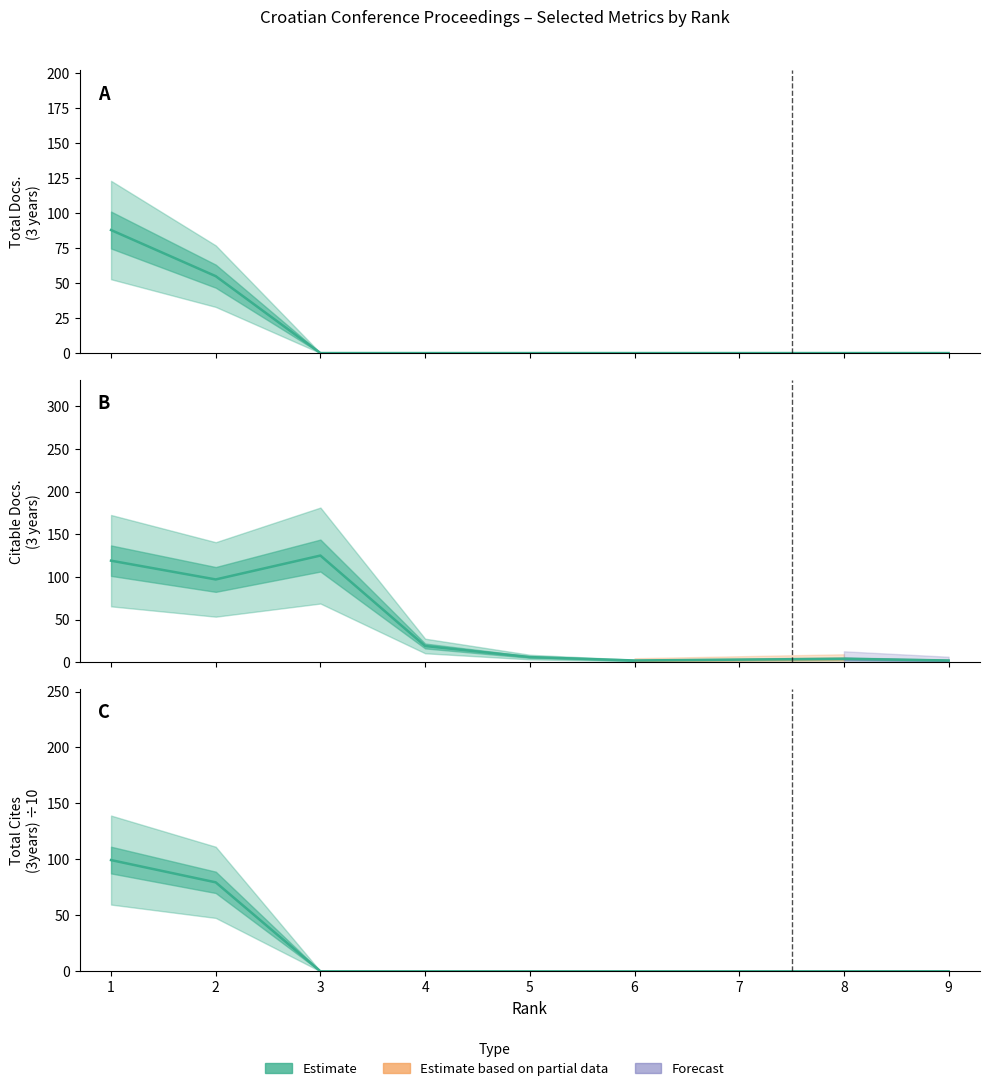

What is the average value of the Total Cites (3years) ÷10 series?

19.9